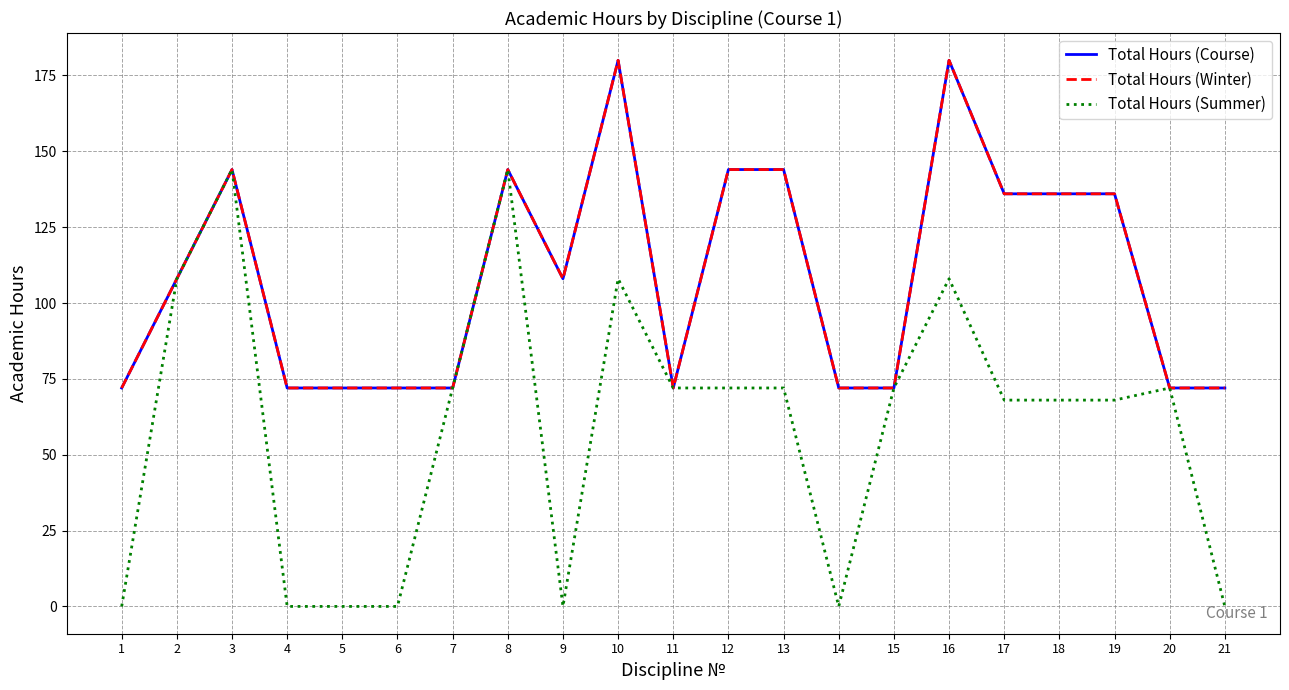

True or false: Total Hours (Winter) and Total Hours (Summer) cross at least once.

False